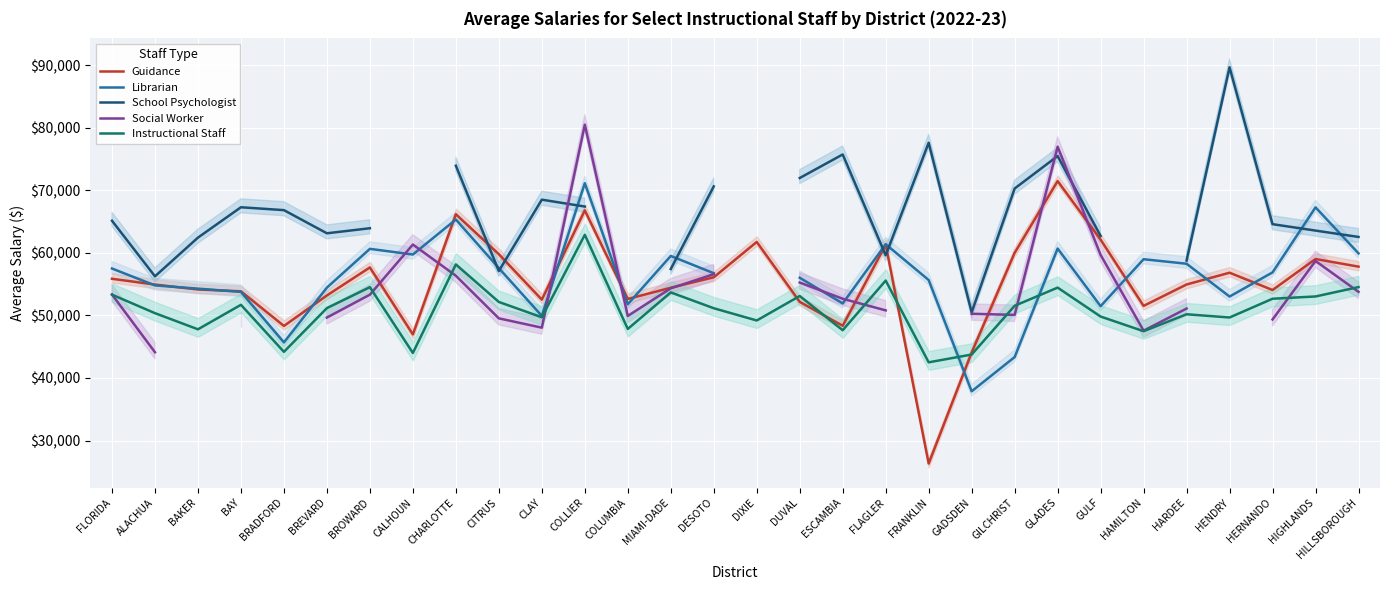

In School Psychologist, how many points are higher than both neighbors (excluding endpoints)?

6